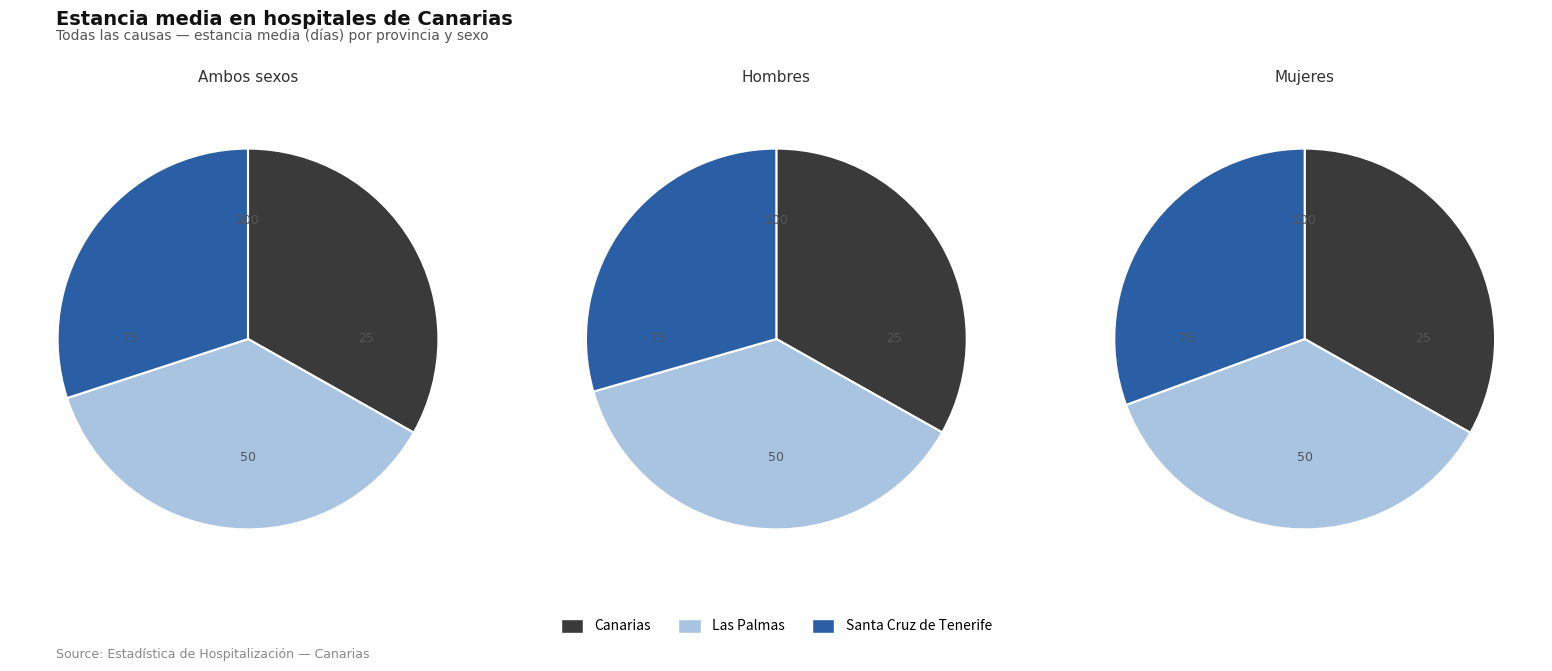

To the nearest percent, what is the difference between the Canarias and Las Palmas slice percentages?

4%